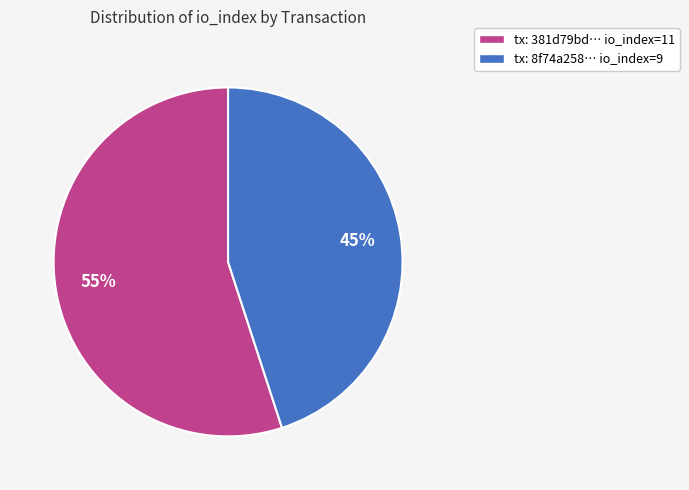

Which category has the biggest portion of the pie?

tx: 381d79bd… io_index=11